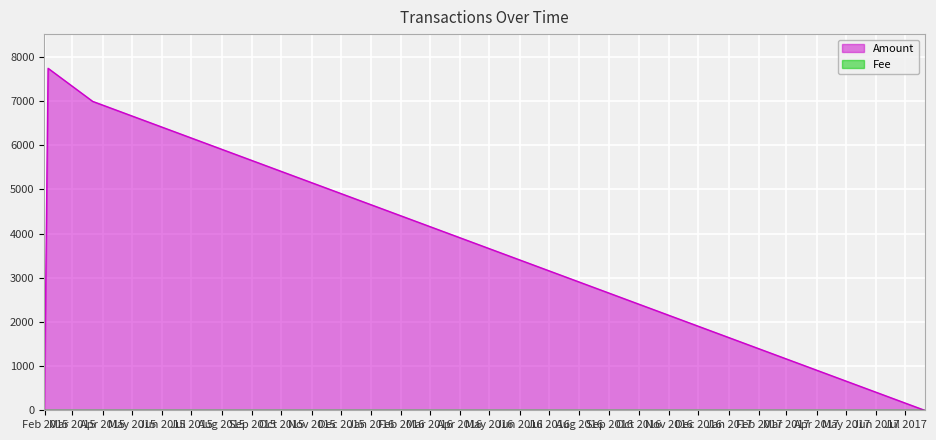

Between 2015-01-31 08:45:31 and 2015-02-04 04:46:21, which is larger?

2015-02-04 04:46:21